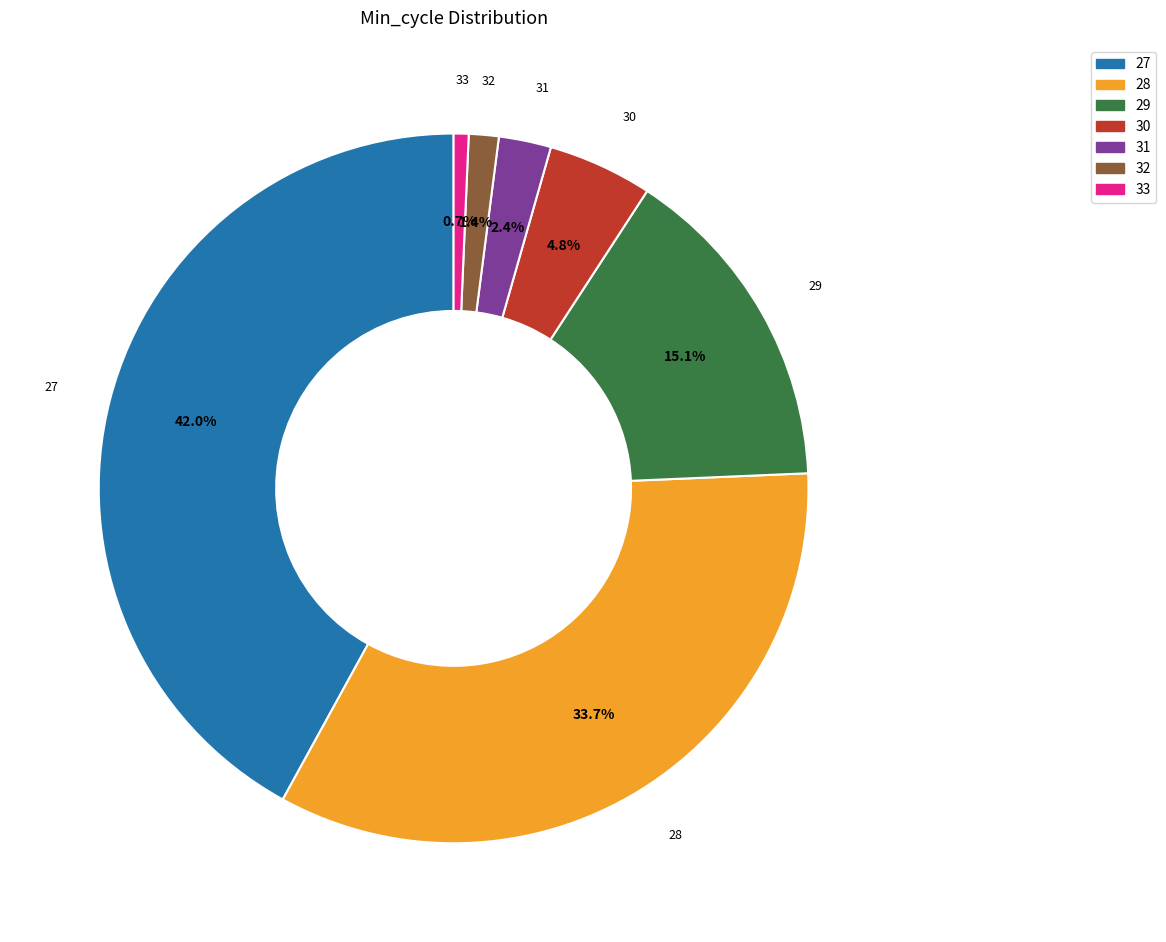

To the nearest percent, what percentage of the pie is 33?

1%